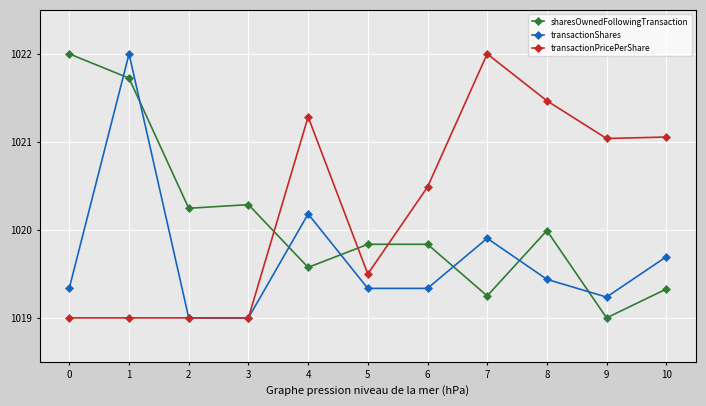

Between 5 and 10, which series saw the biggest shift?

transactionPricePerShare